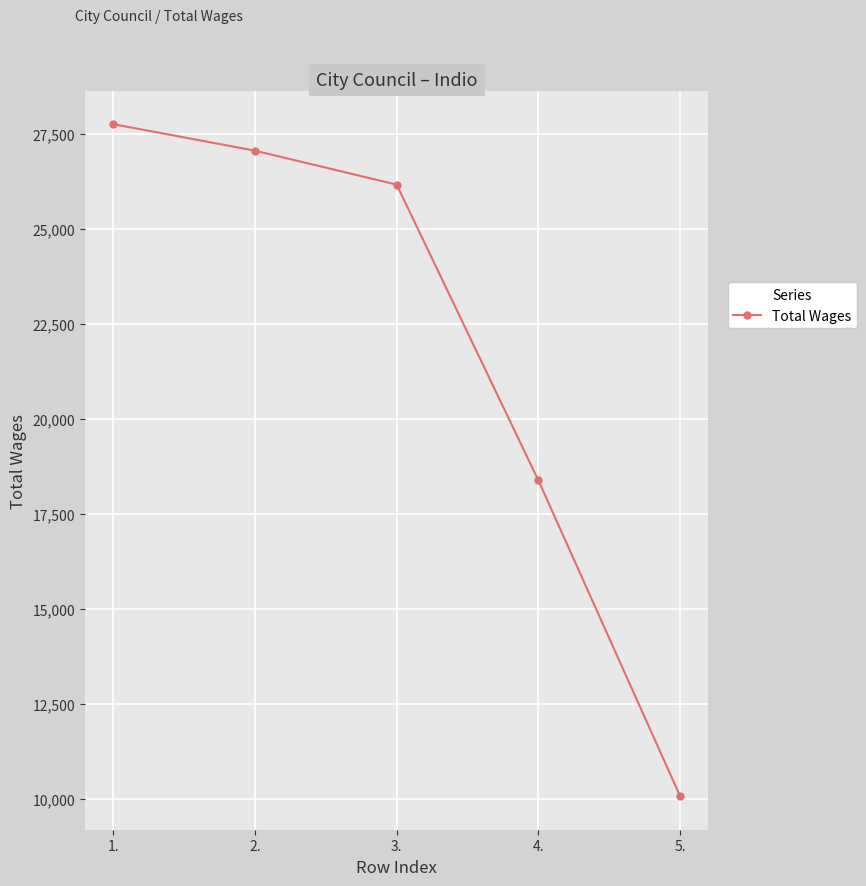

The chart shows a value of 27751 at 1.. True or false?

True